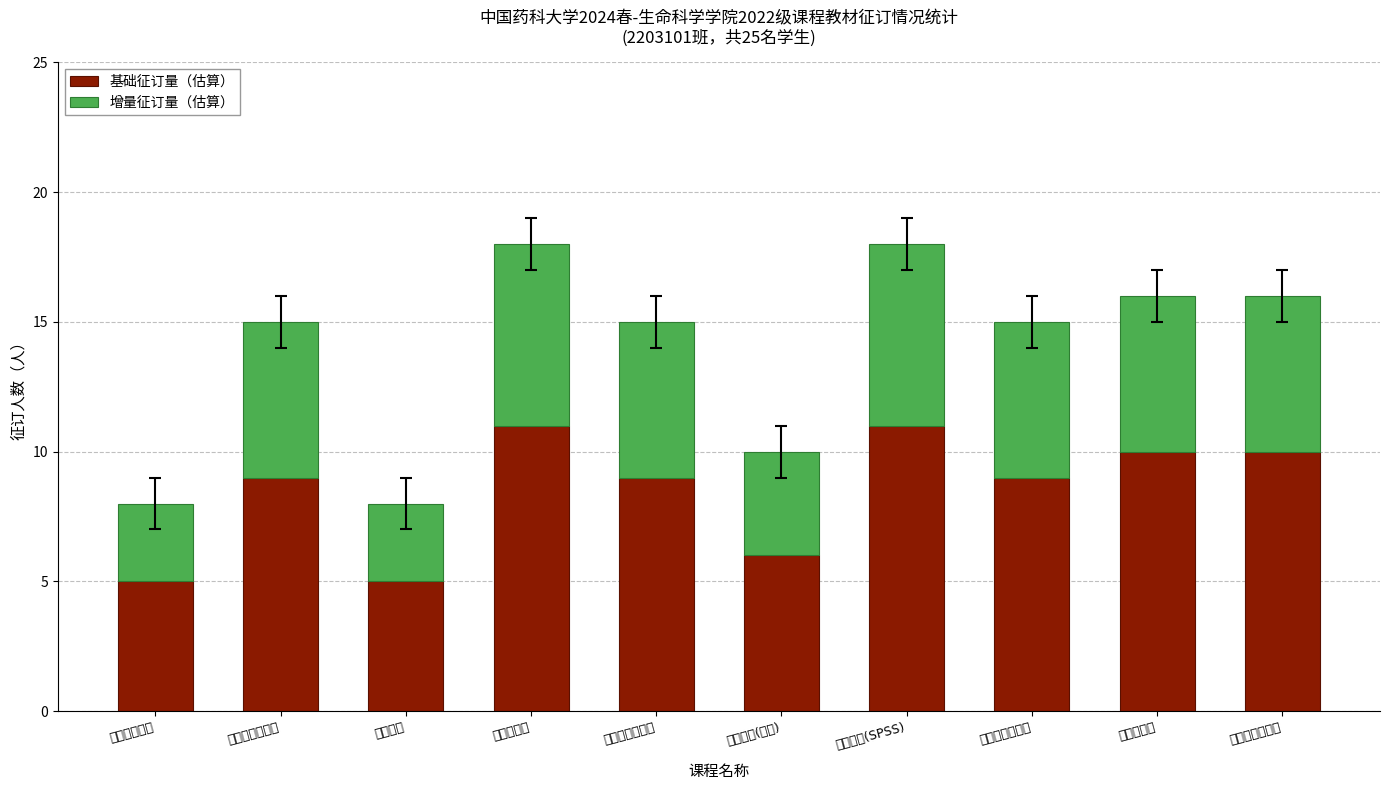

At which label is 增量征订量（估算） closest to 5?

毛泽东思想概论